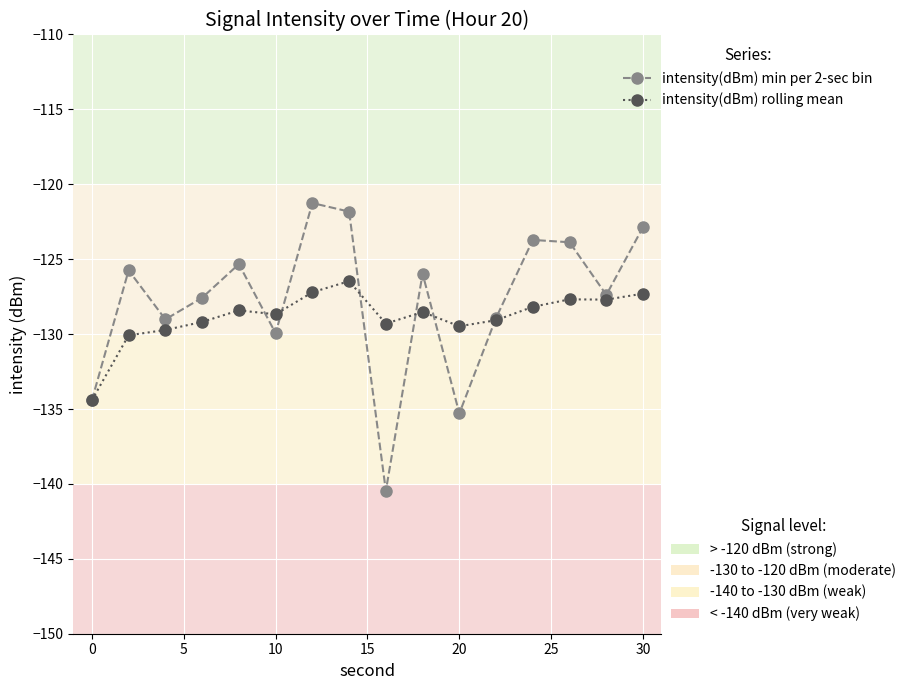

What is the smallest value displayed?

-140.5